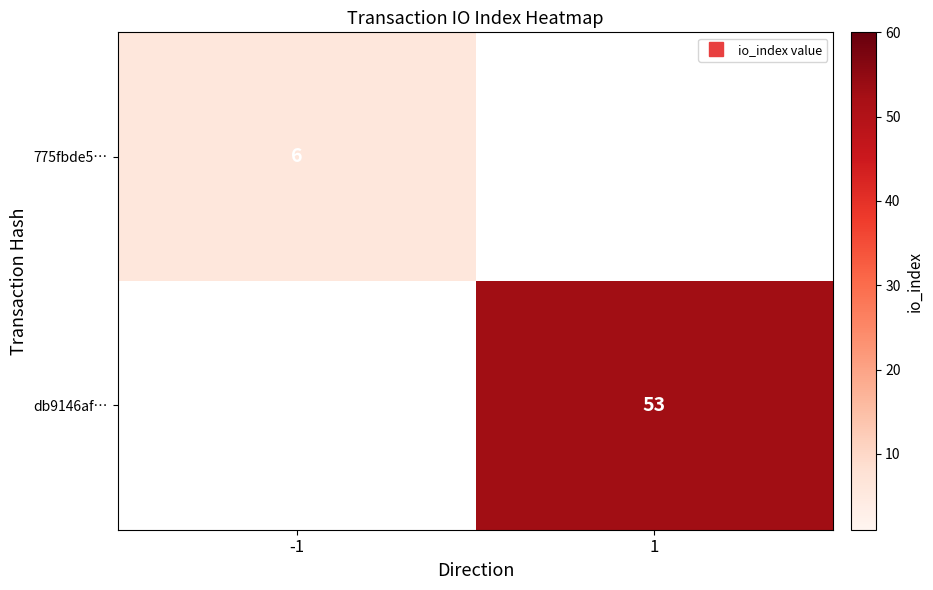

What value does the 775fbde5… series have at -1?

6